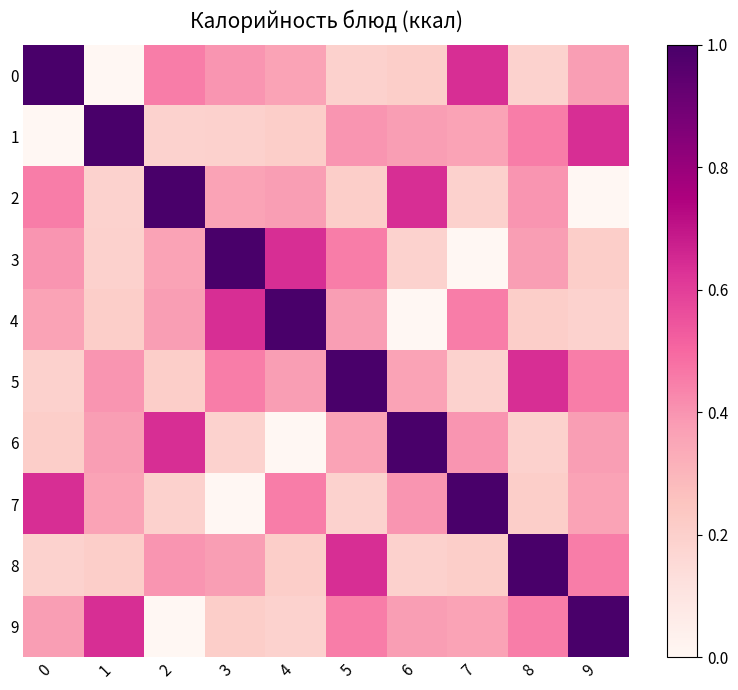

What is the total value across all series at 8?

4.1